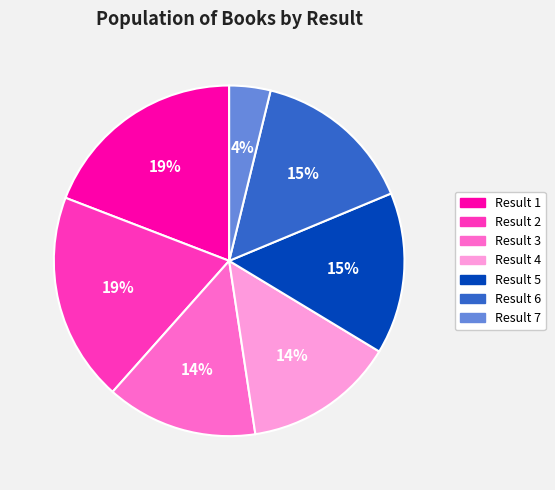

Does Result 1 account for over 50% of the chart?

No